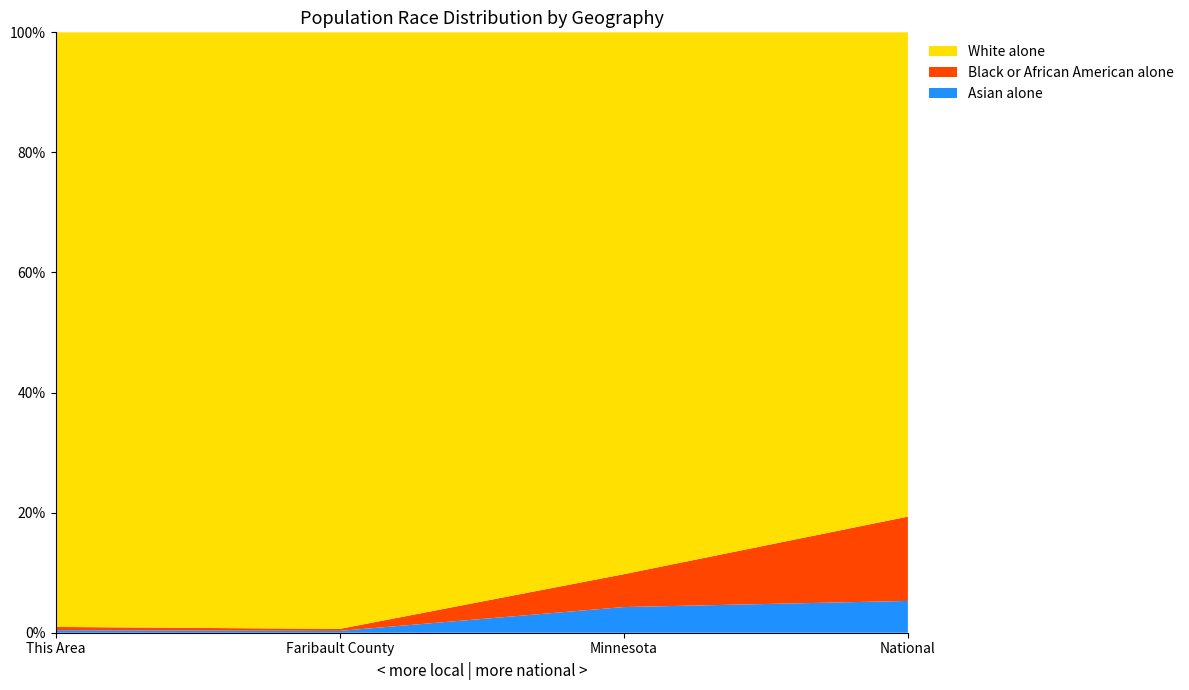

Reading left to right, list all the values displayed in this chart.

White alone: 2364	14042	4524062	223553265
Black or African American alone: 13	47	274412	38929319
Asian alone: 10	43	214234	14674252